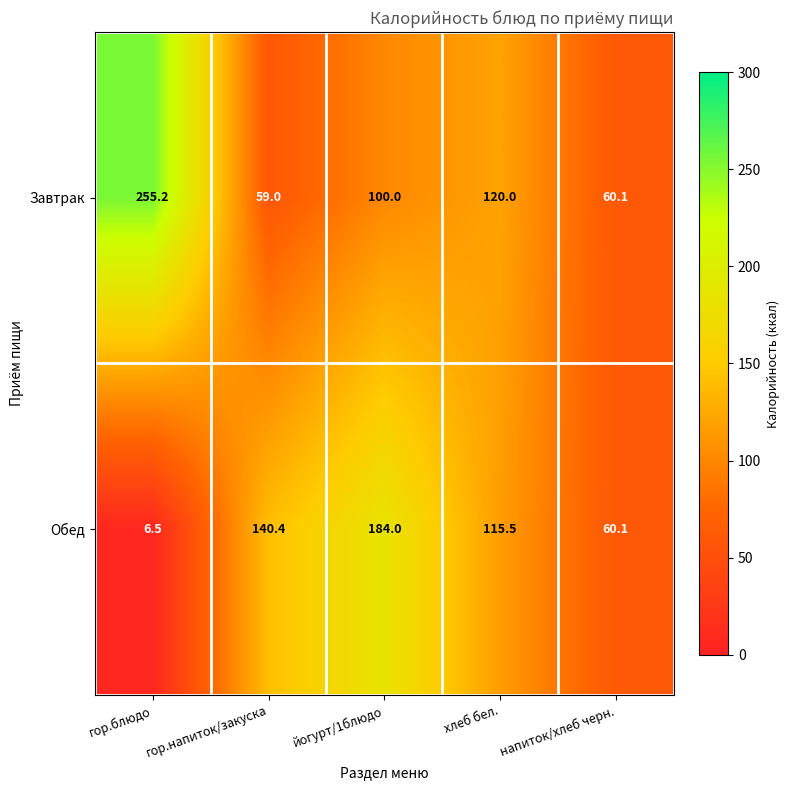

What is the sum of the Завтрак values at йогурт/1блюдо and гор.напиток/закуска?

159.0